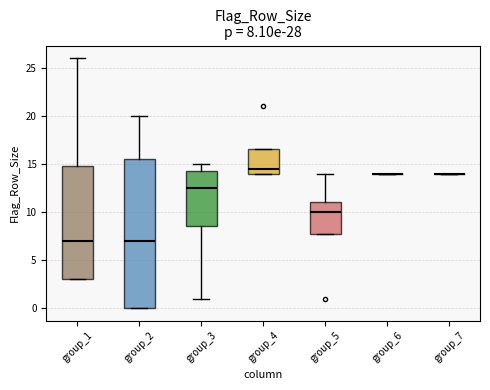

Which box is the tallest, from its lower edge to its upper edge?

group_2